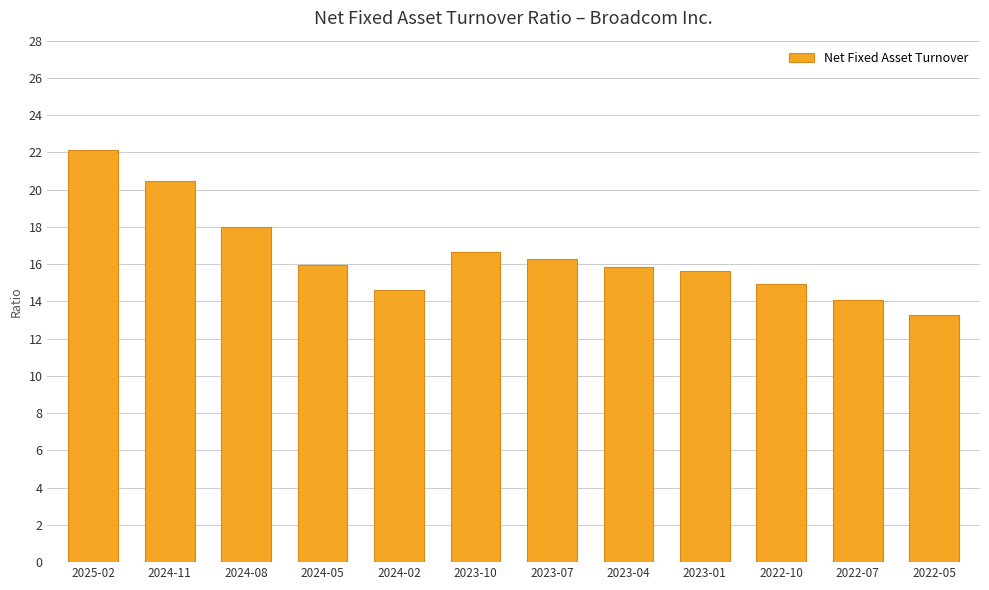

Approximately how many times larger is the value at 2024-11 compared to 2023-07?

1.3